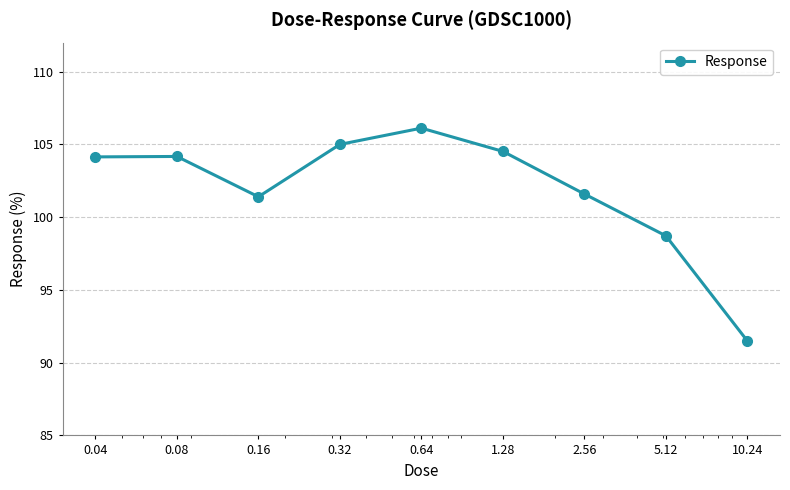

What is the sum of all values?

917.2